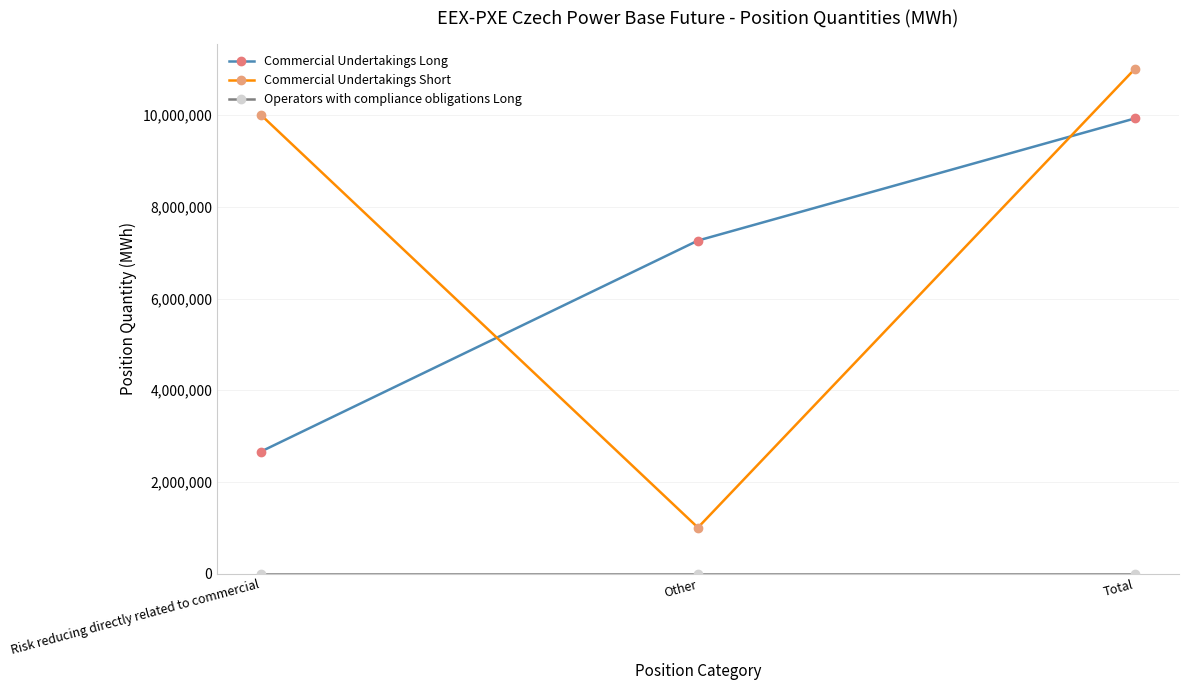

What is the label of the 1st point from the right?

Total